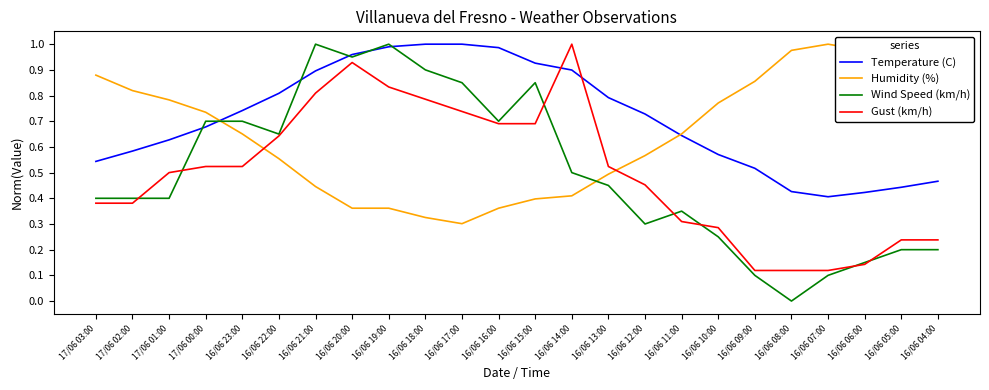

Which series has the largest total across all categories?

Temperature (C)